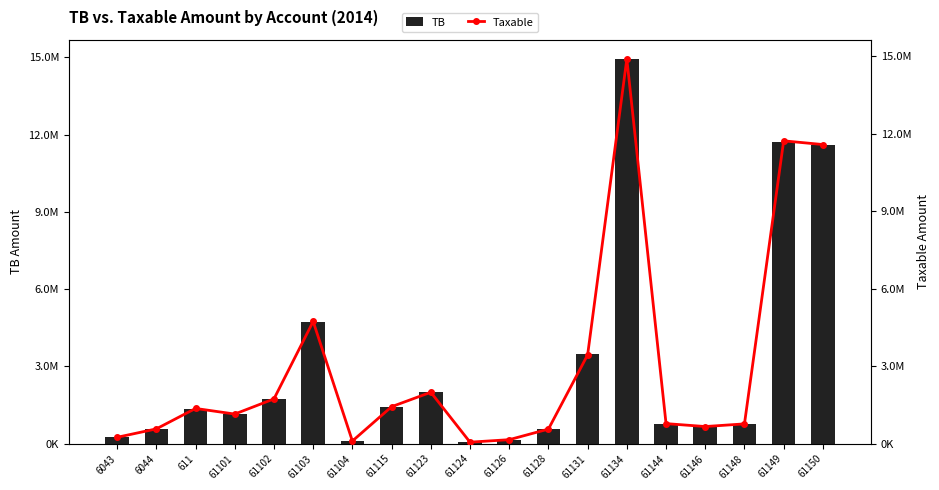

What is the label of the 15th bar from the right?

61102